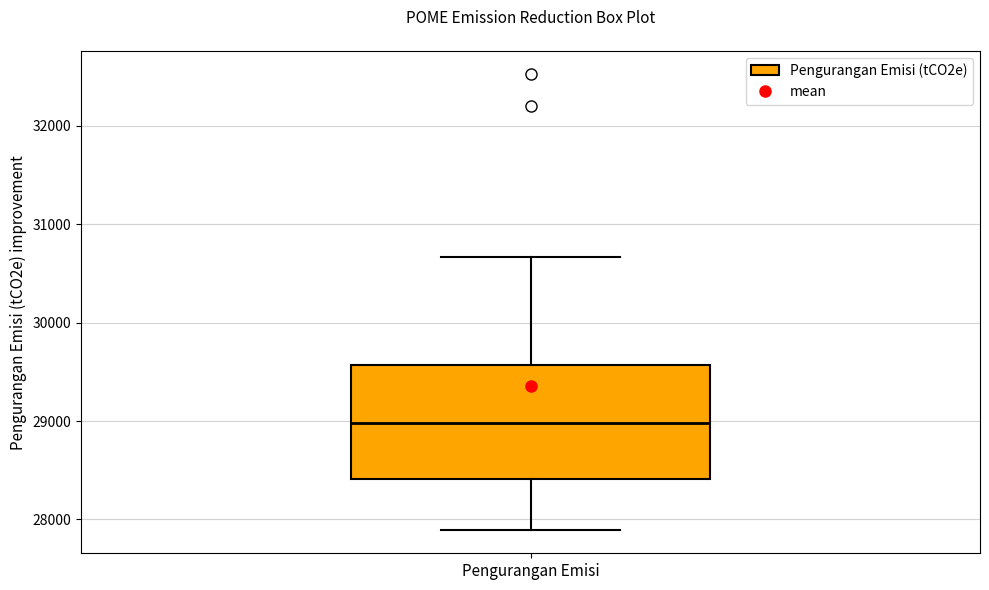

Transcribe this box plot: give where the median line is, the range the box spans, and where the two whiskers end, as read against the y-axis. The values are not printed on the chart, so give them approximately, as read against the axis.

median 29000, box 28400 to 29600, whiskers 27900 to 30700